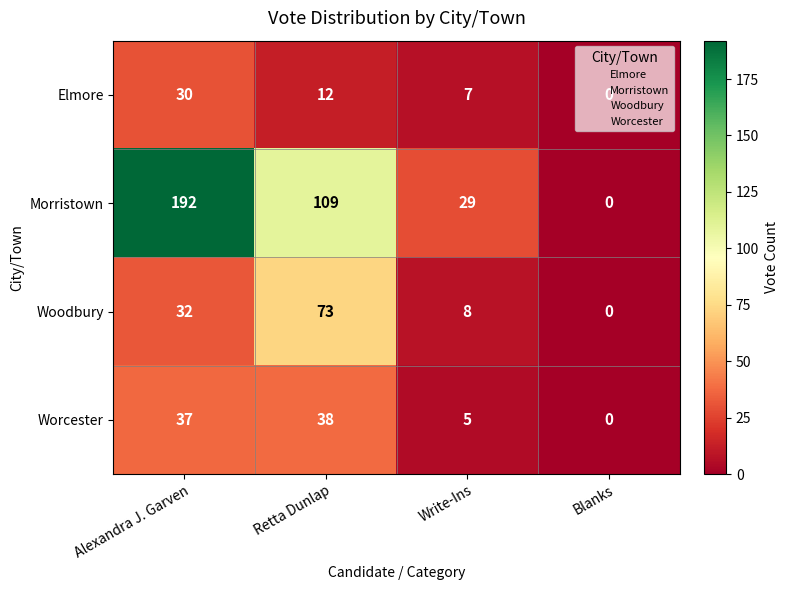

How many data points does each series have?

4